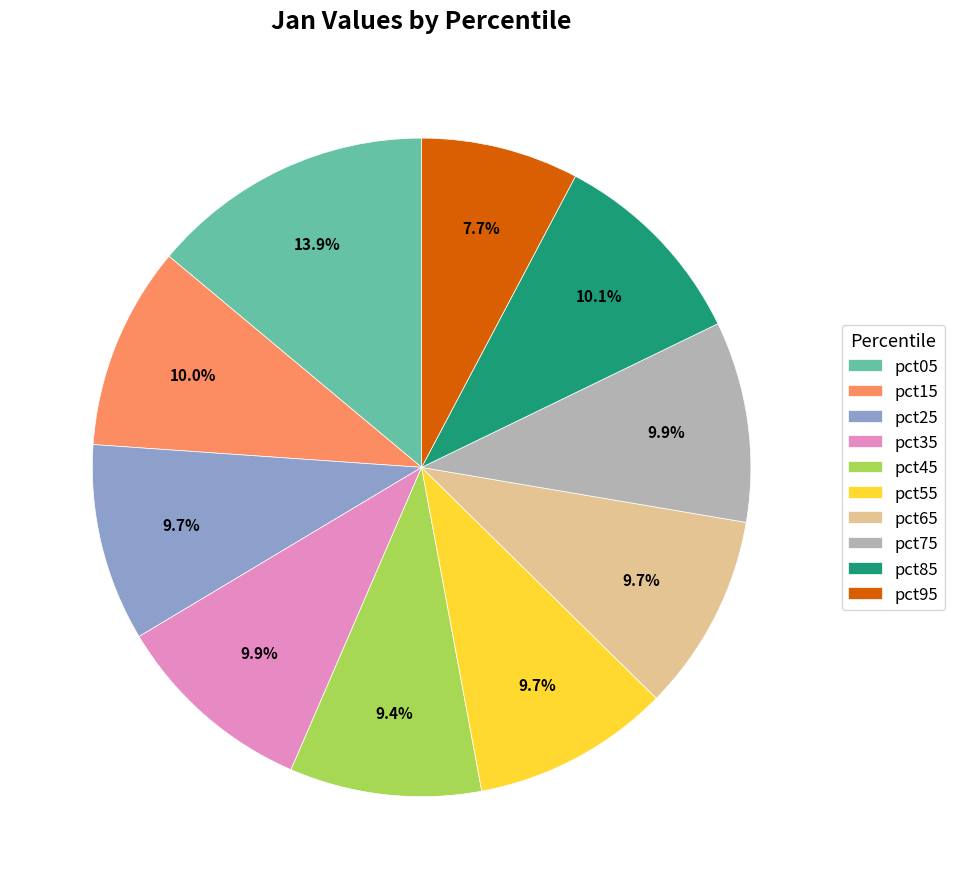

Which category has the biggest portion of the pie?

pct05